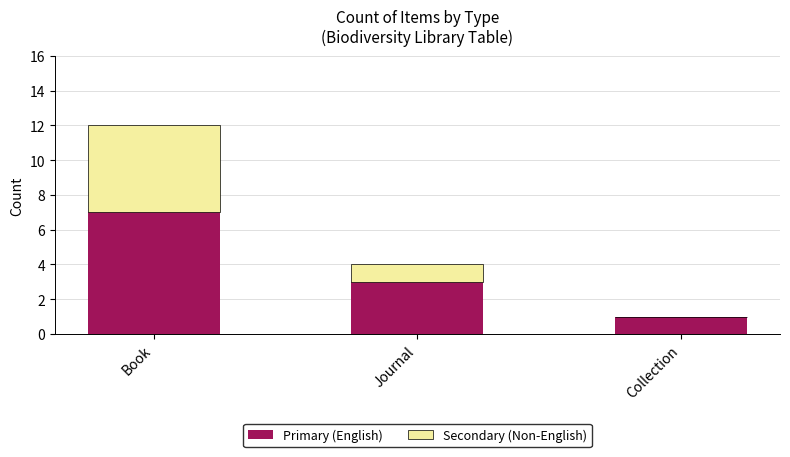

Is it true that Primary (English) equals 3 at Journal?

True